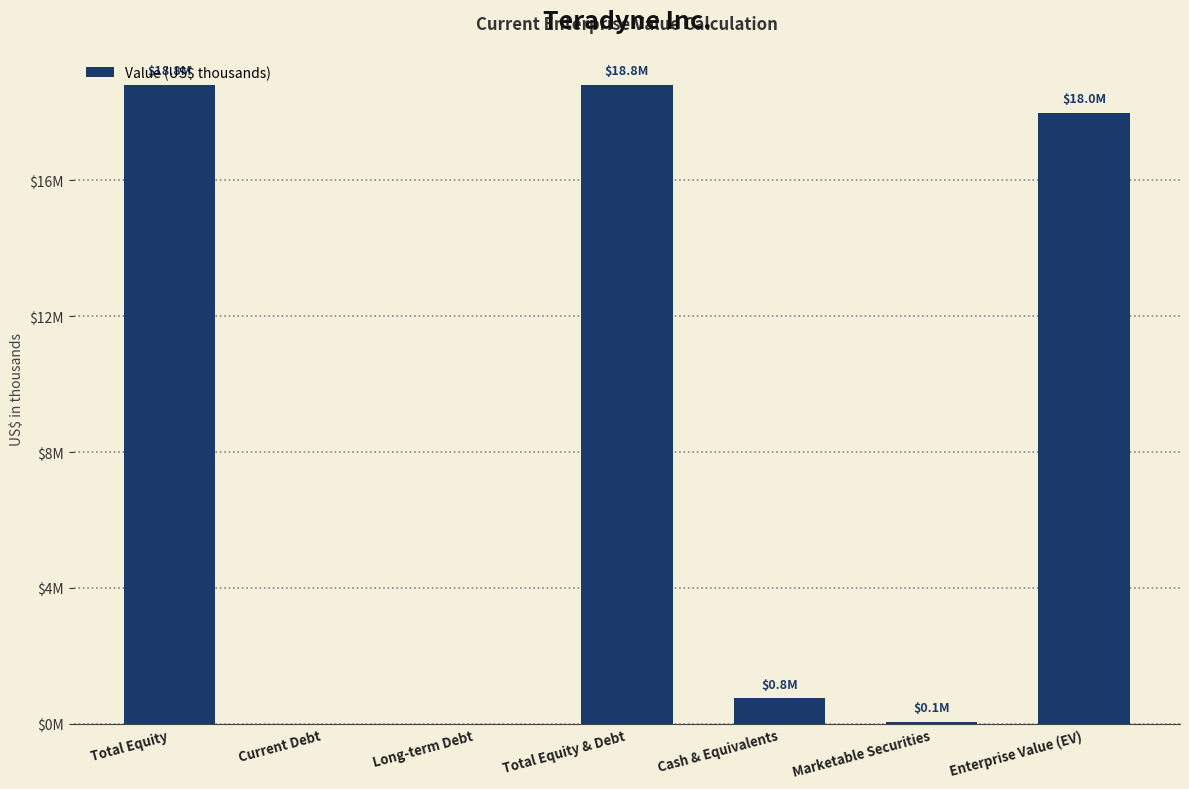

Which category has the lowest value across all series?

Current Debt